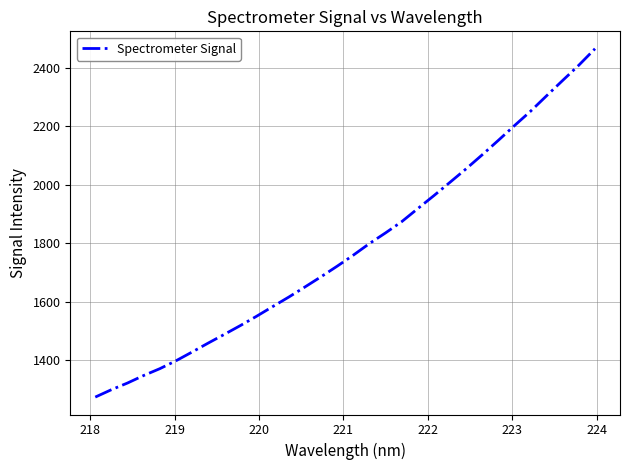

What is the greatest value displayed?

2465.5